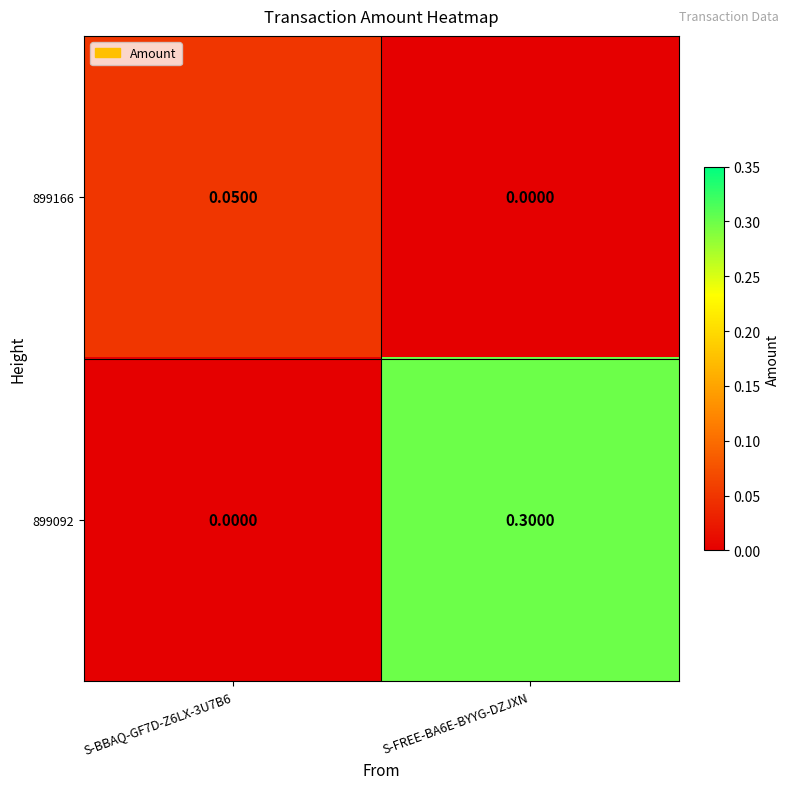

Which series changed the most between S-BBAQ-GF7D-Z6LX-3U7B6 and S-FREE-BA6E-BYYG-DZJXN?

899092